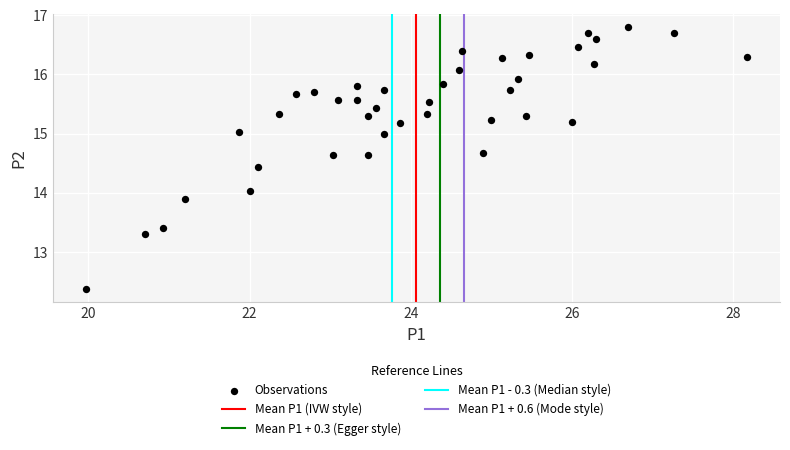

What is the range of Y values (max minus min)?

4.4